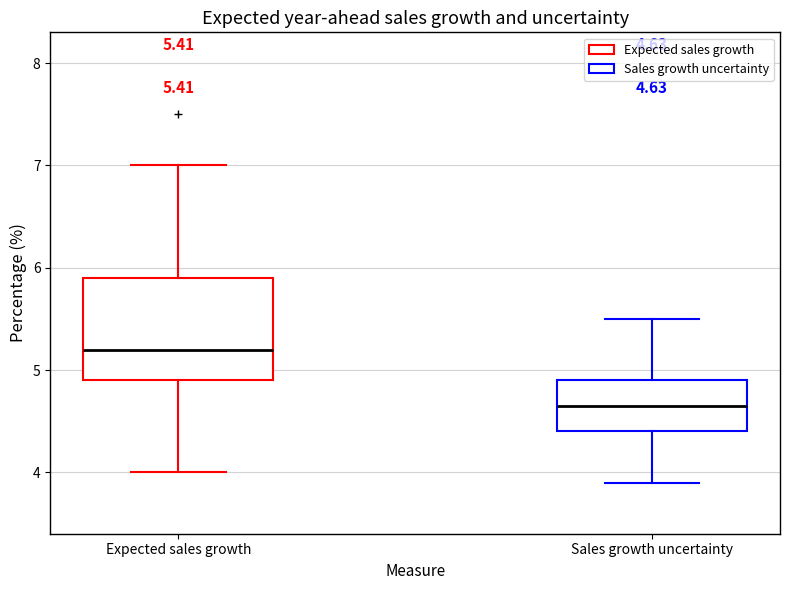

Comparing the boxes themselves (not the whiskers), which one is the tallest?

Expected sales growth